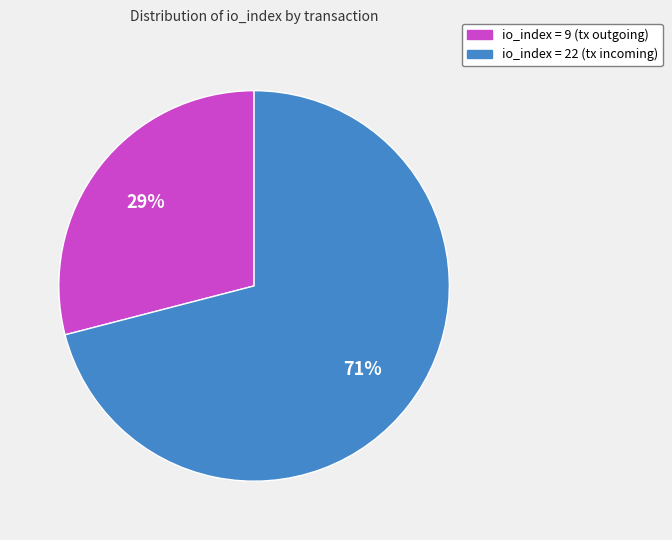

How many segments does this pie chart have?

2